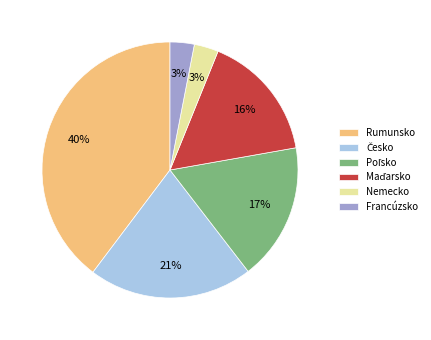

What percentage is the Francúzsko slice, to the nearest percent?

3%